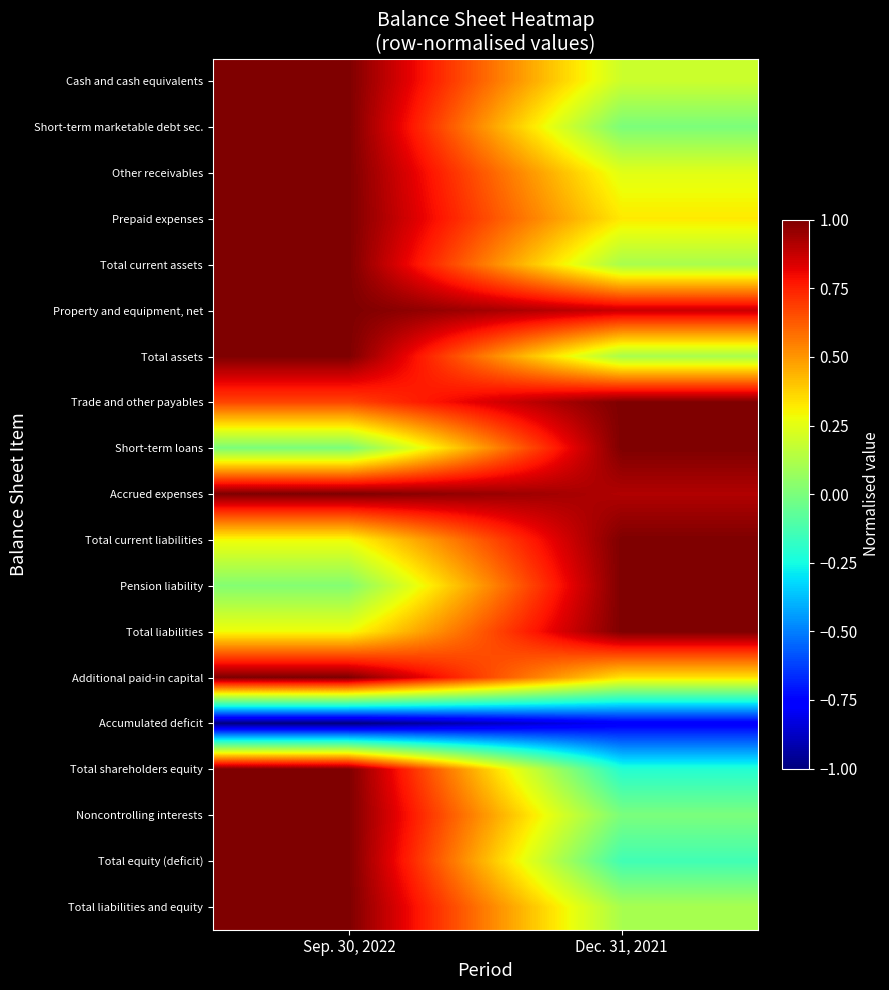

Reading left to right, extract all data points from this chart.

Cash and cash equivalents: Sep. 30, 2022=1.0	Dec. 31, 2021=0.2
Short-term marketable debt sec.: Sep. 30, 2022=1.0	Dec. 31, 2021=0.0
Other receivables: Sep. 30, 2022=1.0	Dec. 31, 2021=0.2
Prepaid expenses: Sep. 30, 2022=1.0	Dec. 31, 2021=0.3
Total current assets: Sep. 30, 2022=1.0	Dec. 31, 2021=0.1
Property and equipment, net: Sep. 30, 2022=1.0	Dec. 31, 2021=0.9
Total assets: Sep. 30, 2022=1.0	Dec. 31, 2021=0.1
Trade and other payables: Sep. 30, 2022=0.7	Dec. 31, 2021=1.0
Short-term loans: Sep. 30, 2022=0.0	Dec. 31, 2021=1.0
Accrued expenses: Sep. 30, 2022=1.0	Dec. 31, 2021=0.9
Total current liabilities: Sep. 30, 2022=0.3	Dec. 31, 2021=1.0
Pension liability: Sep. 30, 2022=0.0	Dec. 31, 2021=1.0
Total liabilities: Sep. 30, 2022=0.3	Dec. 31, 2021=1.0
Additional paid-in capital: Sep. 30, 2022=1.0	Dec. 31, 2021=0.3
Accumulated deficit: Sep. 30, 2022=-1.0	Dec. 31, 2021=-0.8
Total shareholders equity: Sep. 30, 2022=1.0	Dec. 31, 2021=-0.2
Noncontrolling interests: Sep. 30, 2022=1.0	Dec. 31, 2021=0.0
Total equity (deficit): Sep. 30, 2022=1.0	Dec. 31, 2021=-0.1
Total liabilities and equity: Sep. 30, 2022=1.0	Dec. 31, 2021=0.1